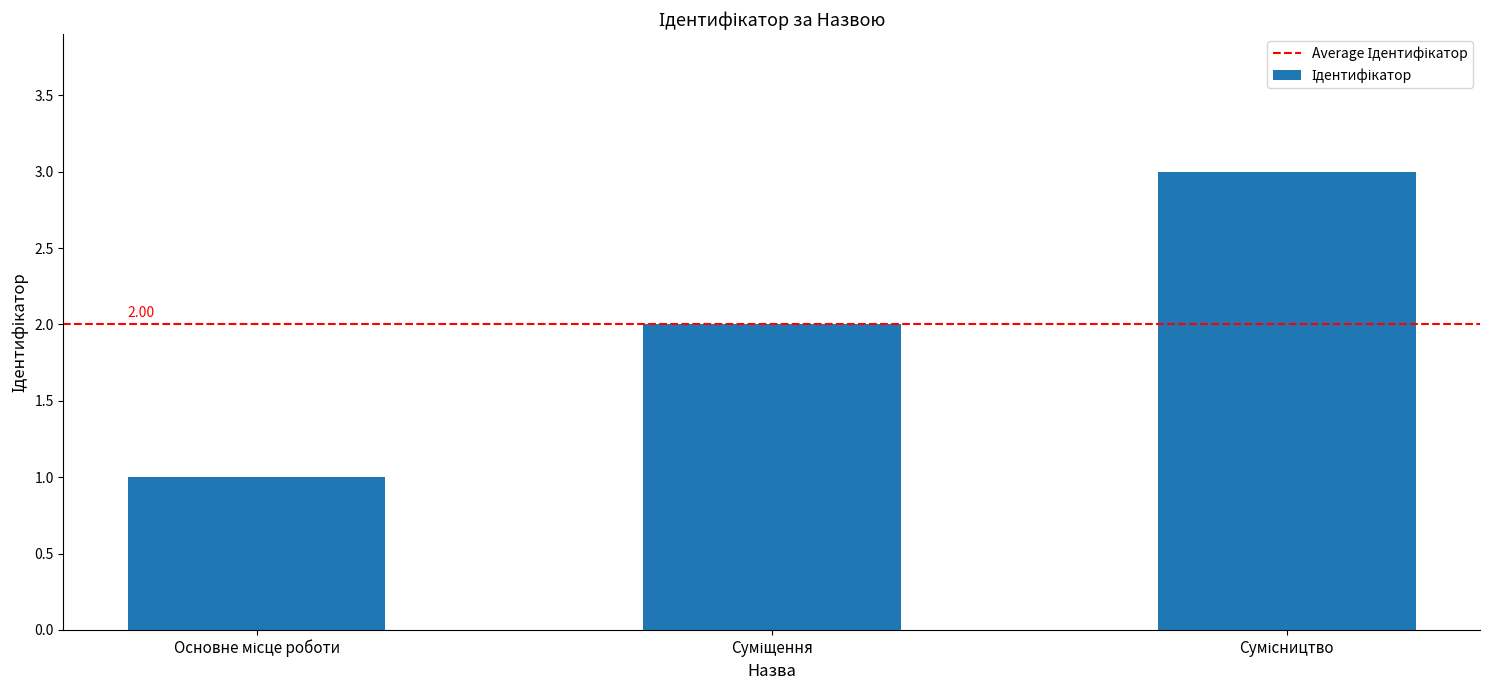

What is the sum of all values?

6